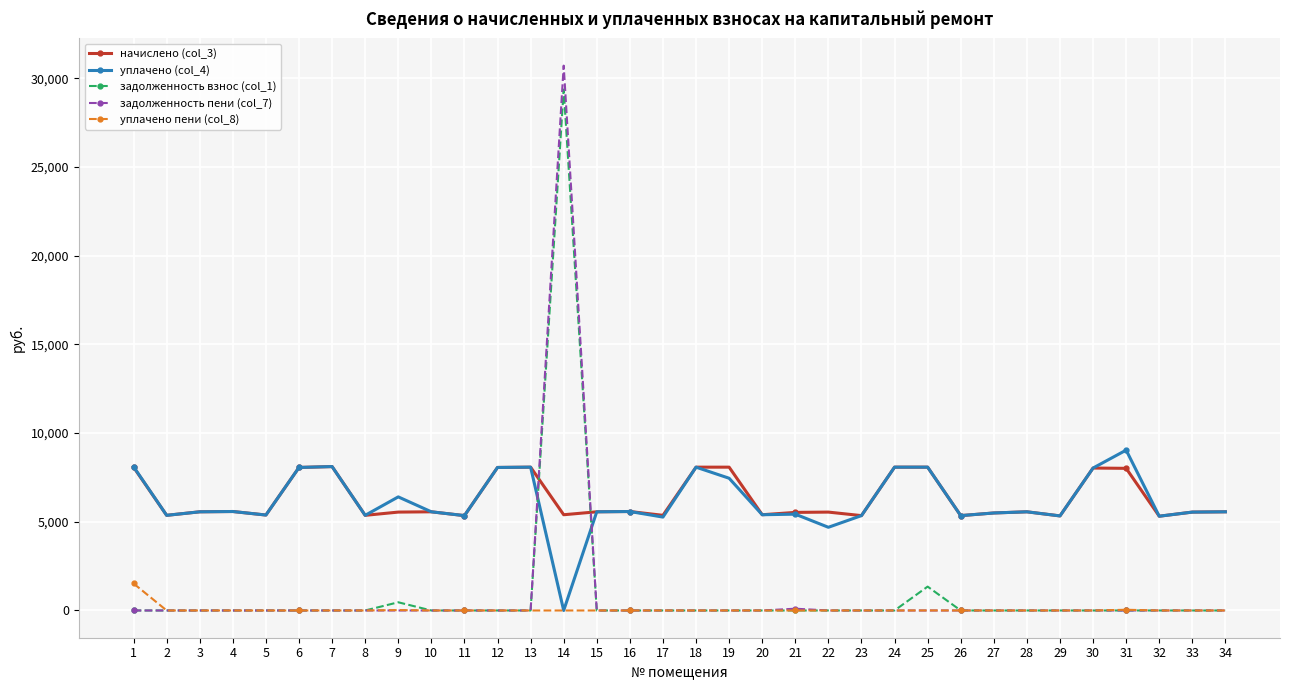

True or false: уплачено (col_4) has more than 1 interior local peaks.

True